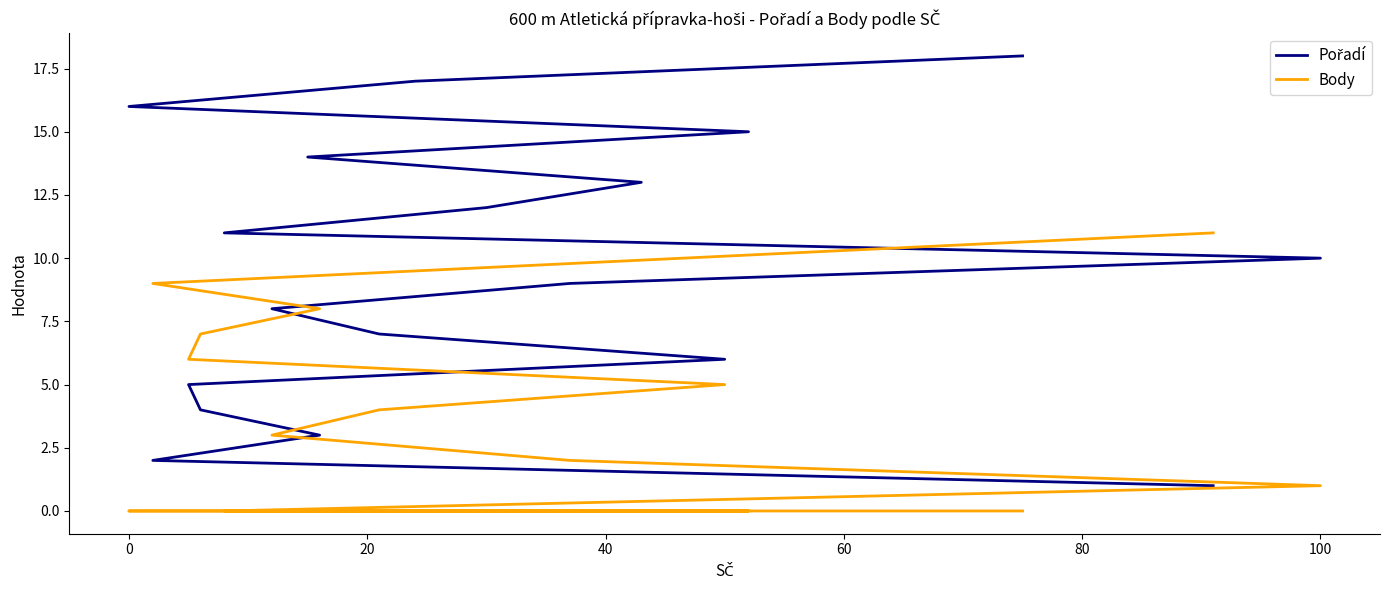

Between which two adjacent categories do Body and Pořadí first intersect?

60 and 80